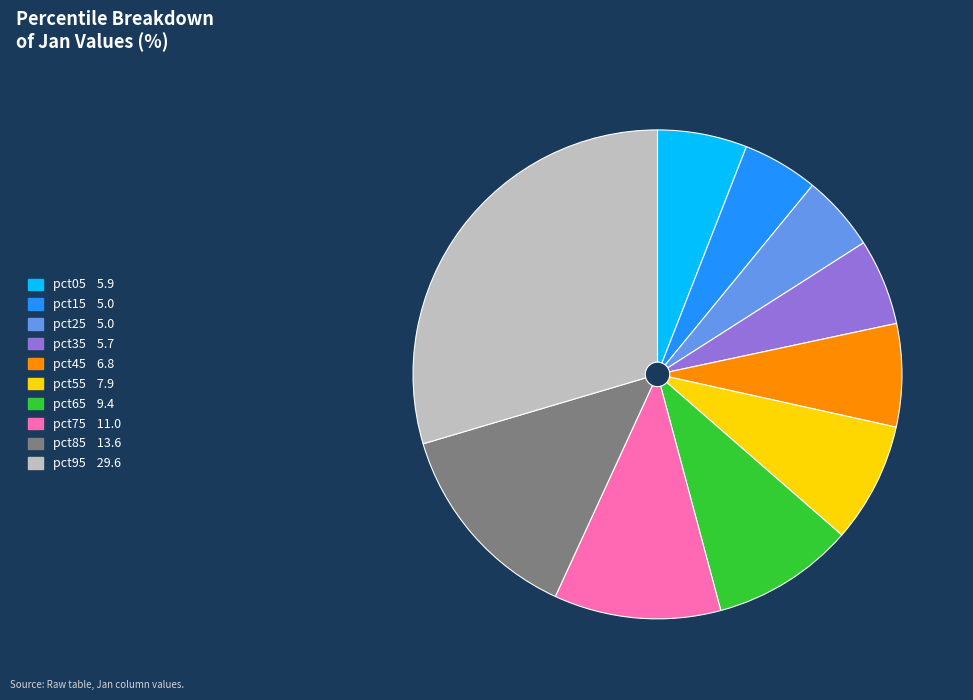

How many slices are in this pie chart?

10